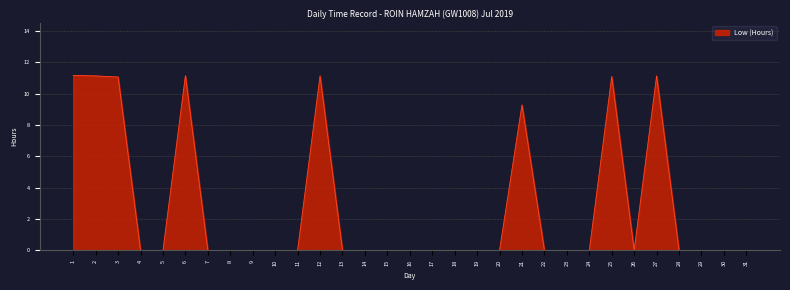

The value at 5 is 0.0. True or false?

True